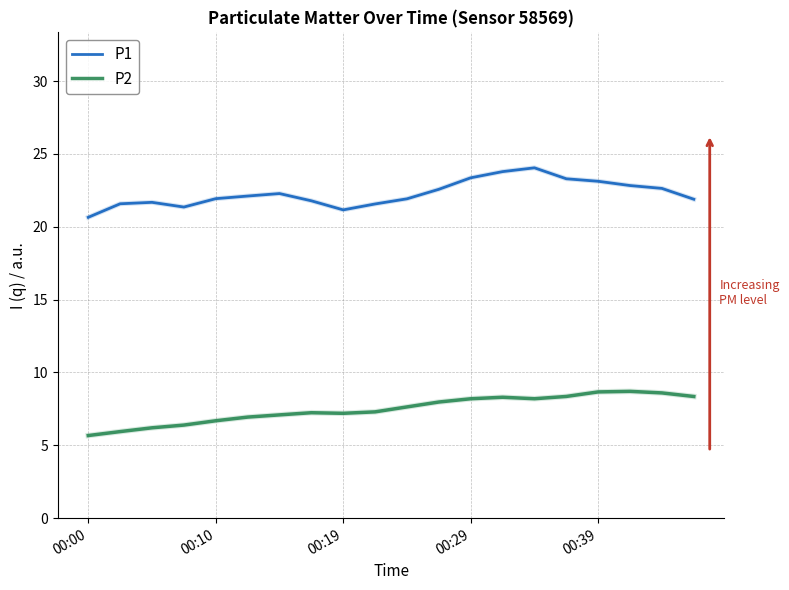

Count the number of data series in this chart.

2